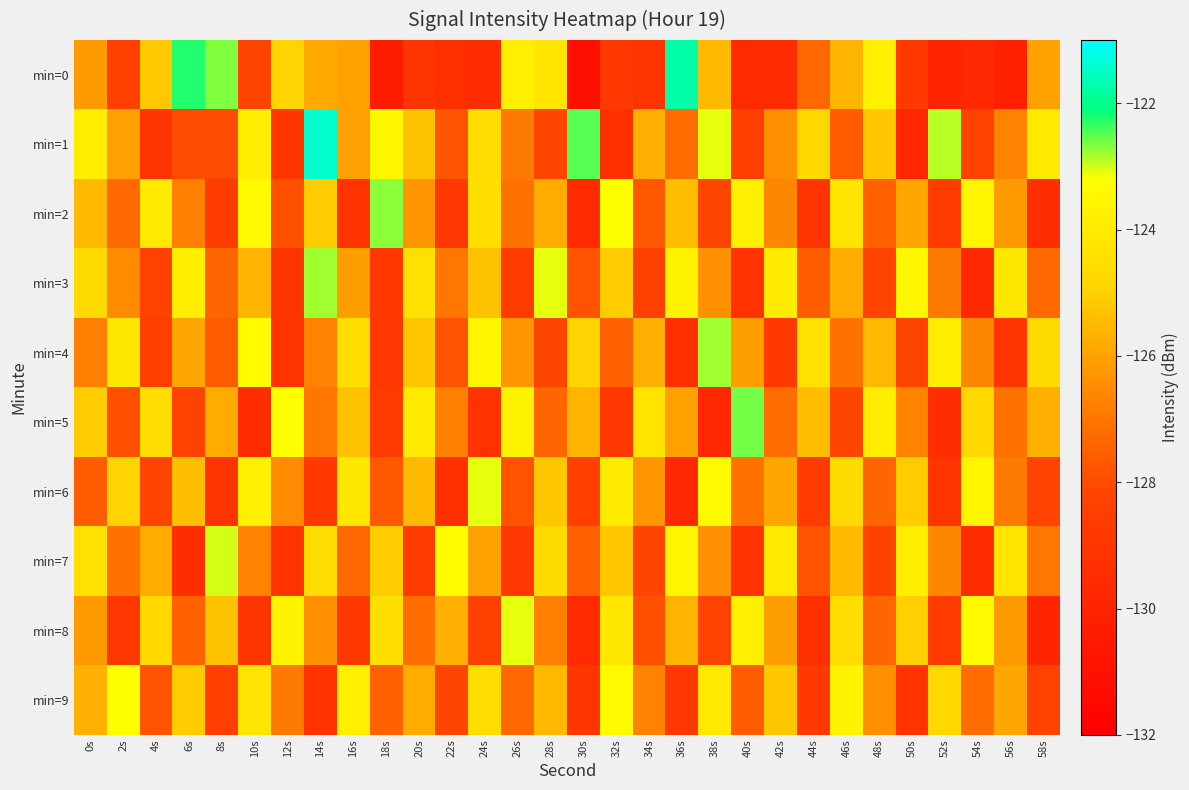

Which series changed the most between 2s and 20s?

min=5